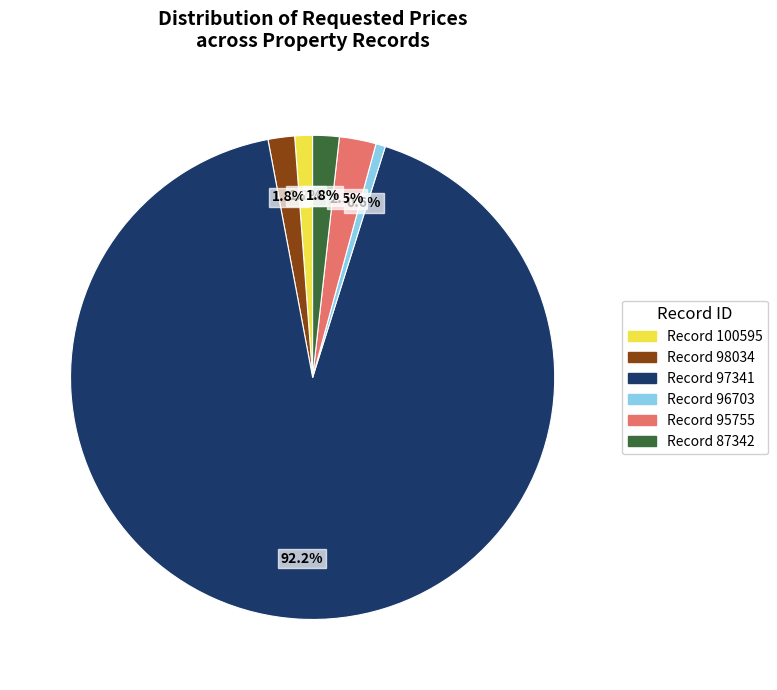

Which slice represents more than half of the pie?

Record 97341